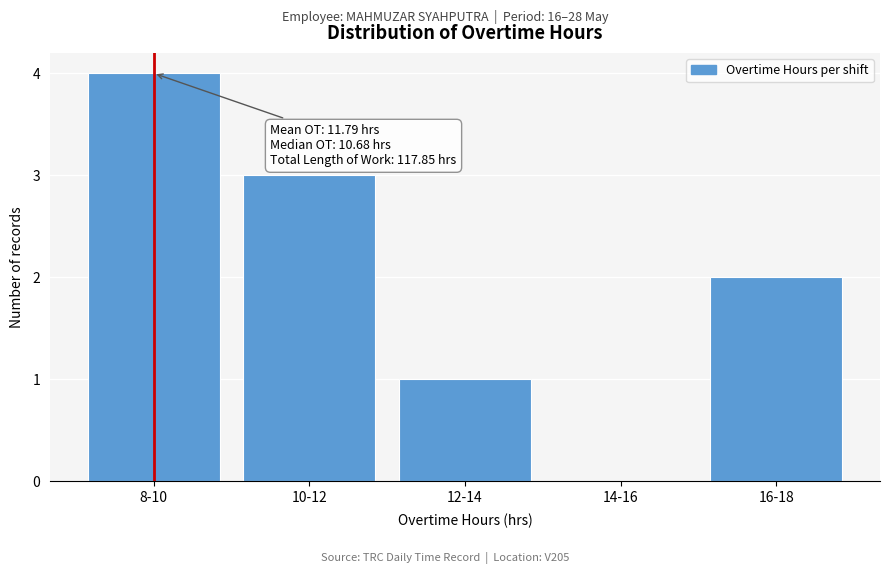

Reading right to left, what are all the values shown in this chart?

16-18=2	14-16=0	12-14=1	10-12=3	8-10=4